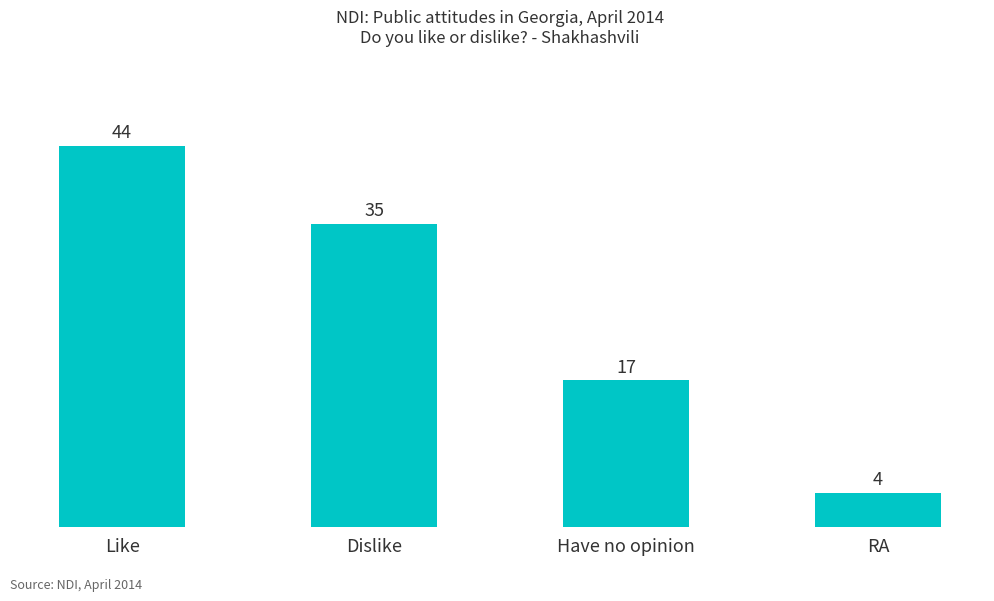

Reading left to right, extract all data points from this chart.

Like=44	Dislike=35	Have no opinion=17	RA=4